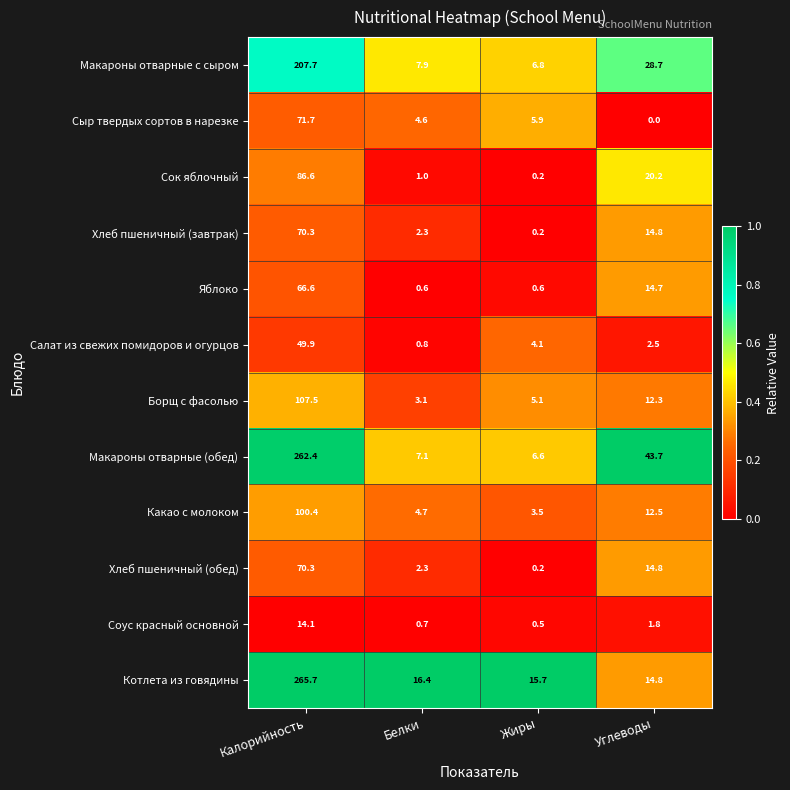

Which label corresponds to the smallest value in the chart?

Углеводы